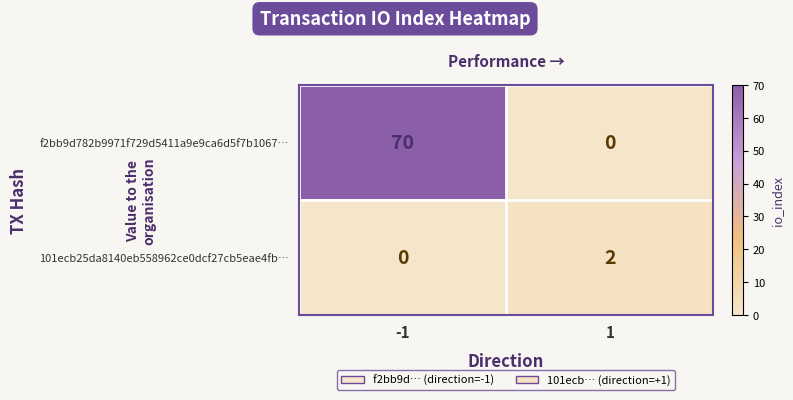

The f2bb9d782b9971f729d5411a9e9ca6d5f7b1067… series shows 70 at -1. True or false?

True